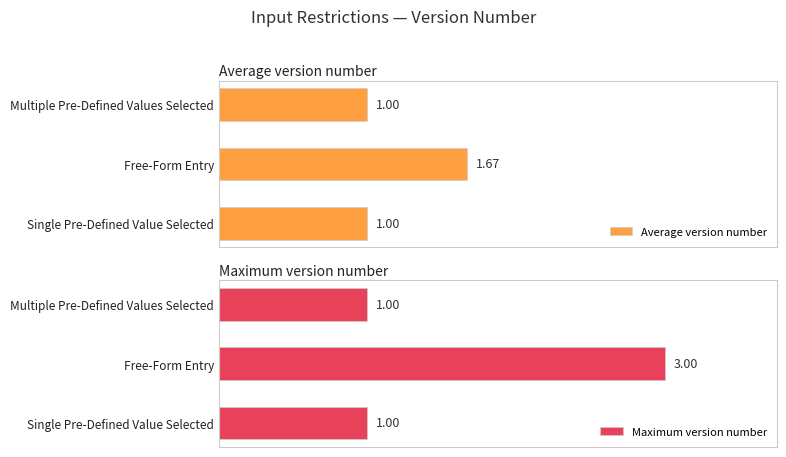

List the series in order of their overall mean, lowest first.

Average version number, Maximum version number